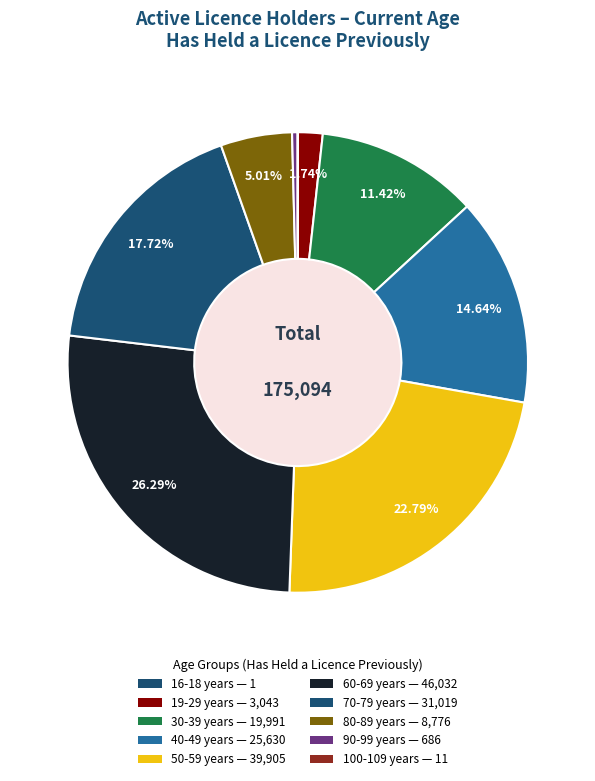

Does 50-59 years account for over 50% of the chart?

No